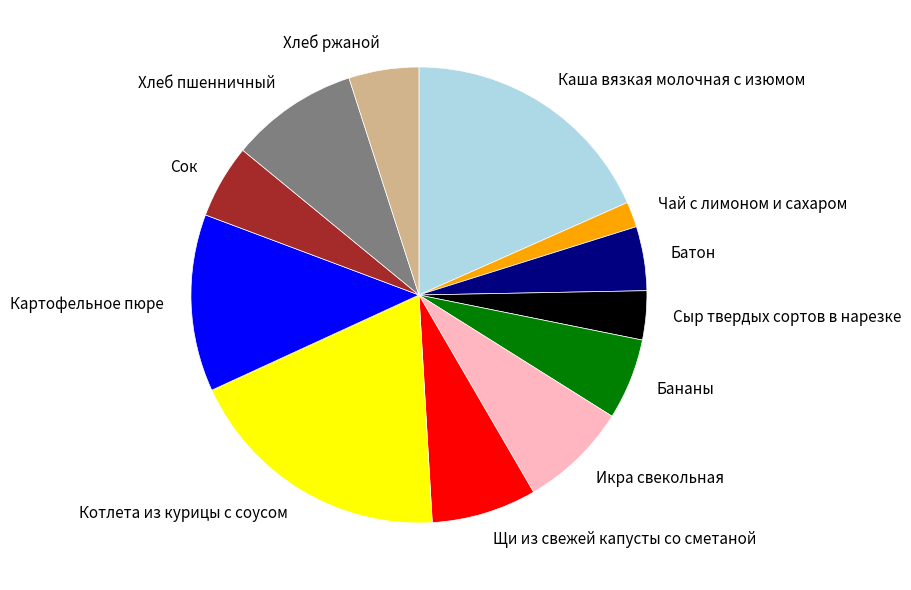

What is the ratio of the value at Сыр твердых сортов в нарезке to the value at Каша вязкая молочная с изюмом?

0.2